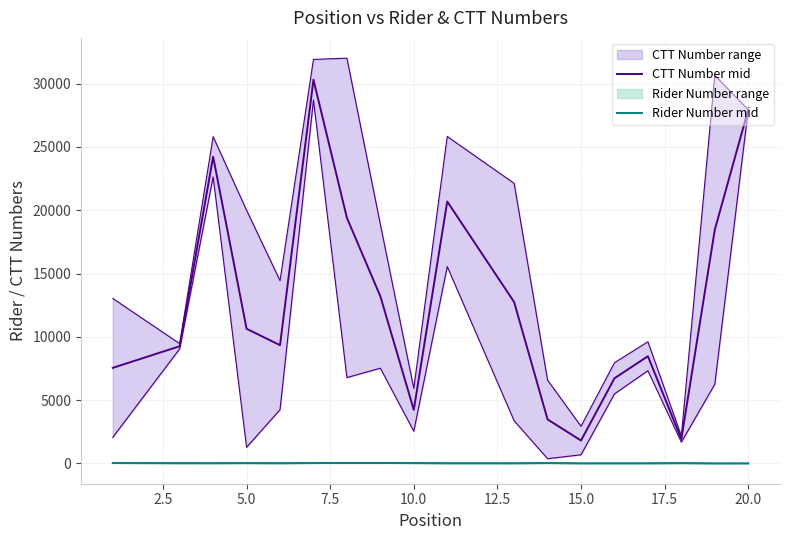

At which category does Rider Number mid reach its first local valley?

5.0